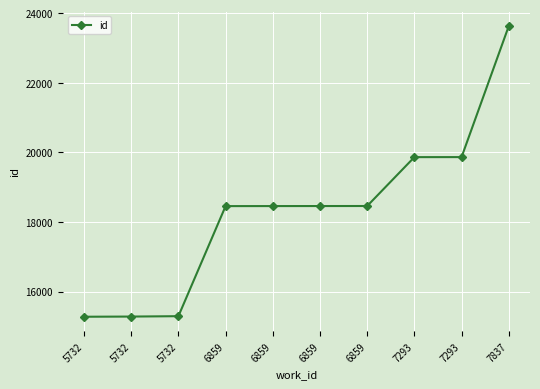

Is this an area chart (filled region under the line)?

No